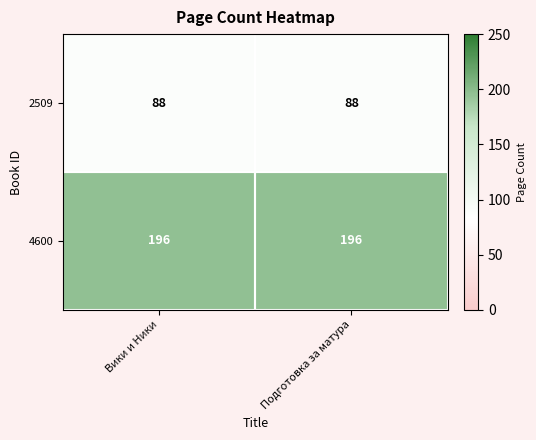

The 4600 series shows 196 at Подготовка за матура. True or false?

True